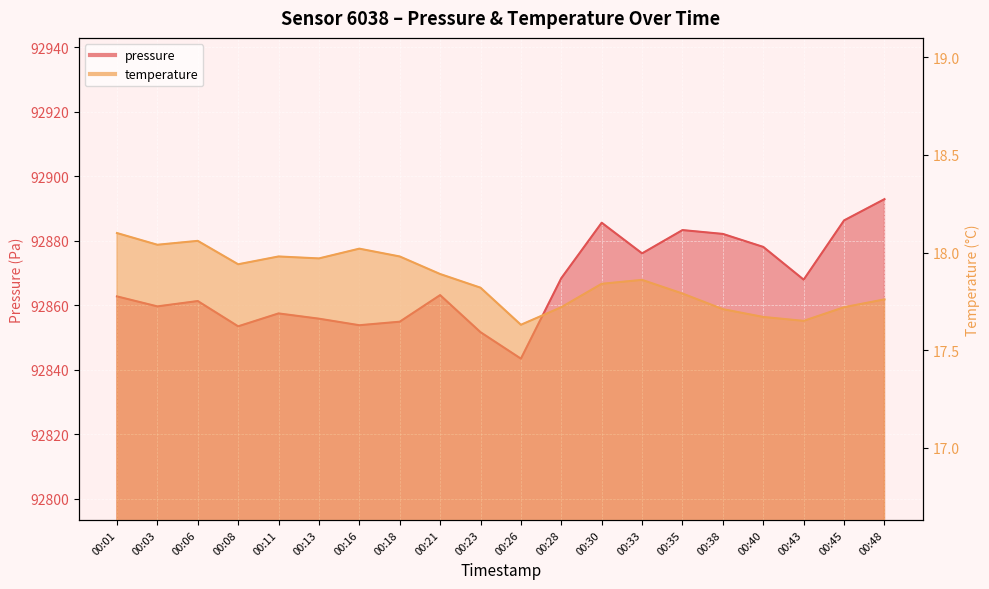

Rank the series at 00:16 from lowest to highest value.

temperature, pressure